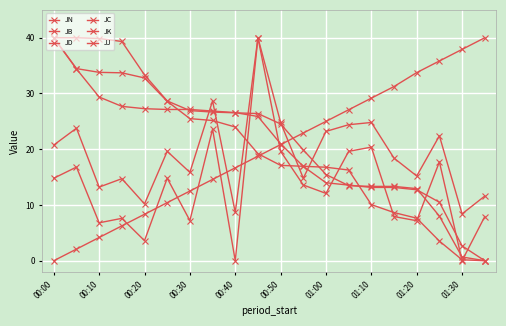

Does the chart have visible grid lines?

Yes